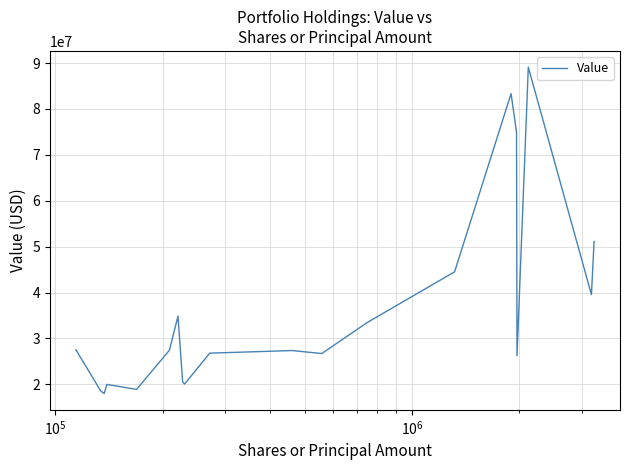

What is the greatest value displayed?

89085000